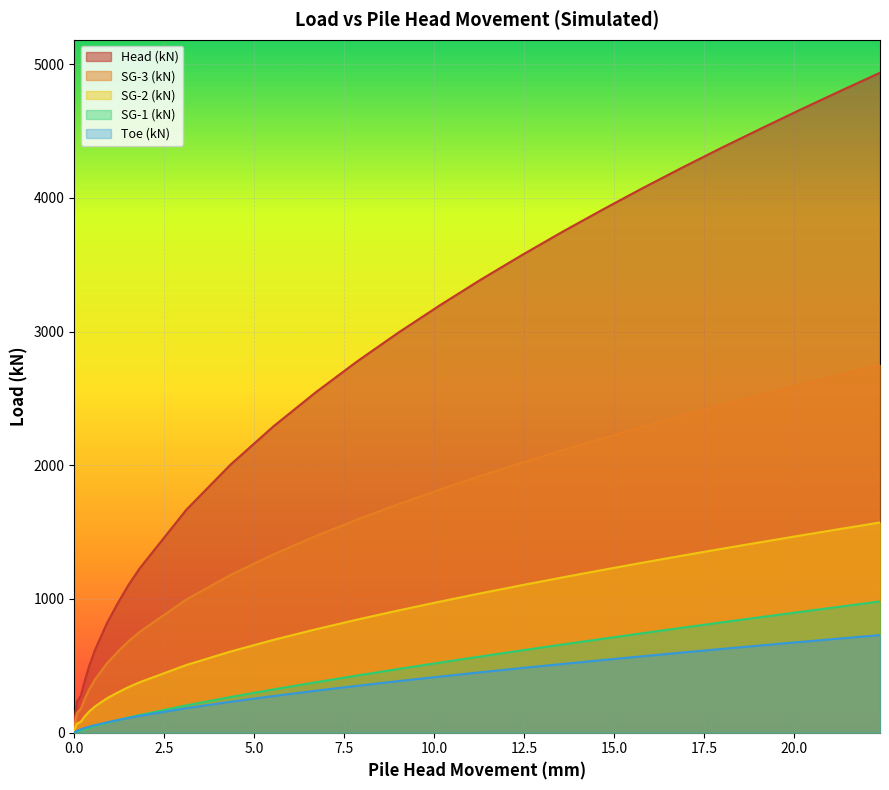

How many lines are shown in the chart?

5